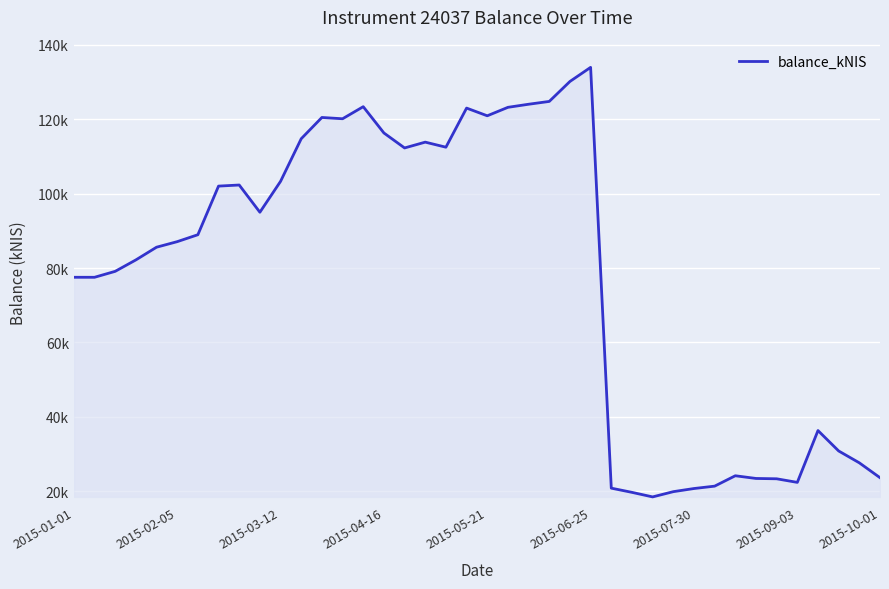

Which category has the highest value across all series?

2015-06-25